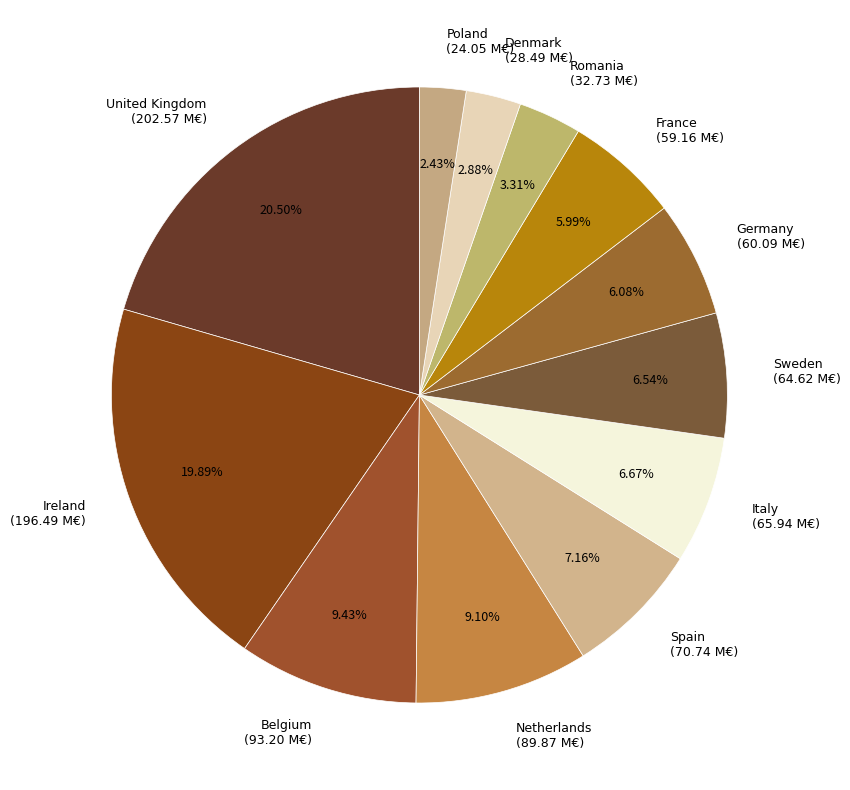

Between Denmark (28.49 M€) and Spain (70.74 M€), which is larger?

Spain (70.74 M€)